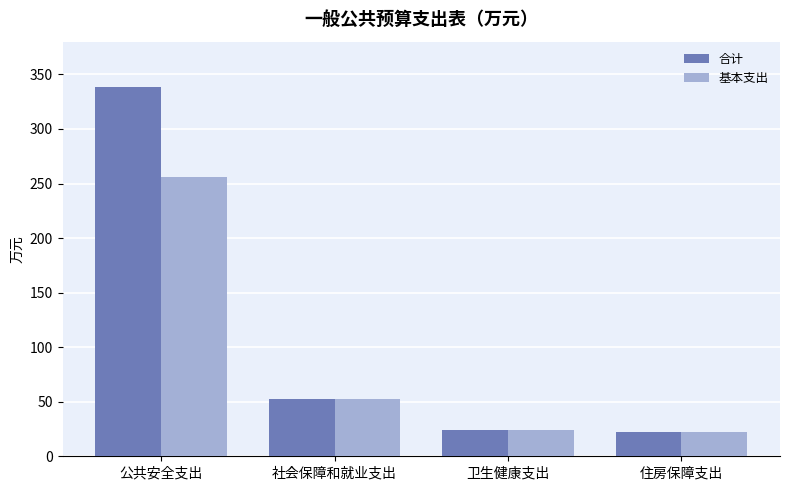

What value does the 基本支出 series have at 卫生健康支出?

23.7